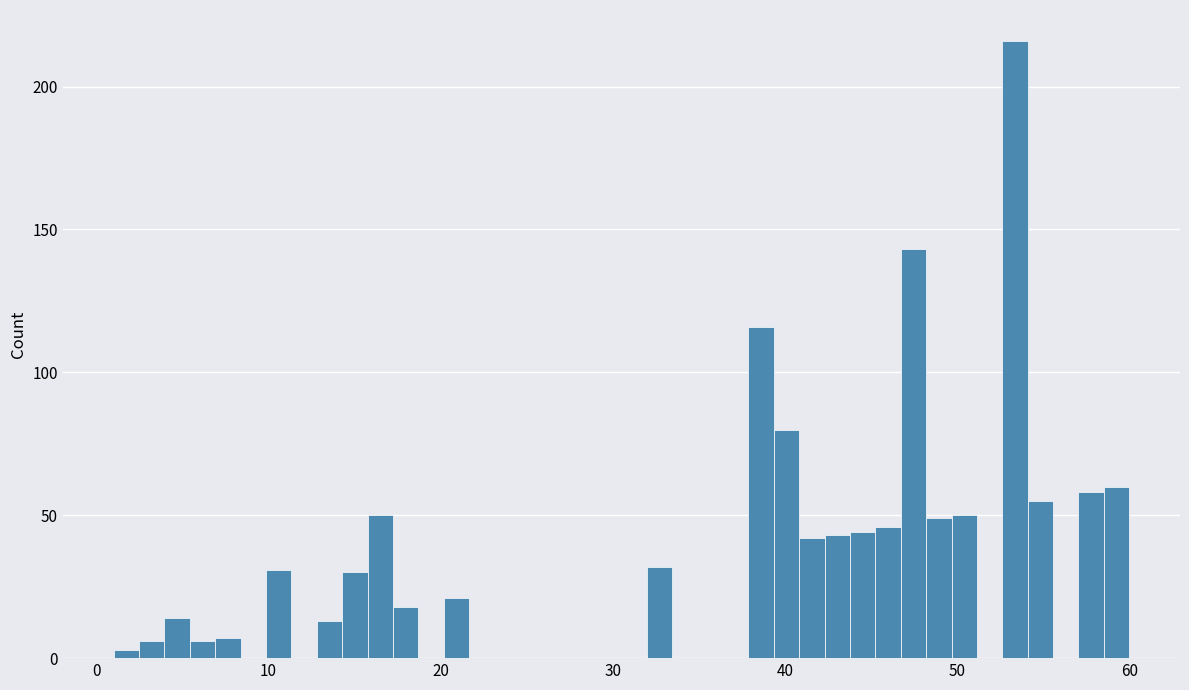

Around what value on the x-axis is the tallest bar? Give the approximate position of its centre, as read against the axis.

53